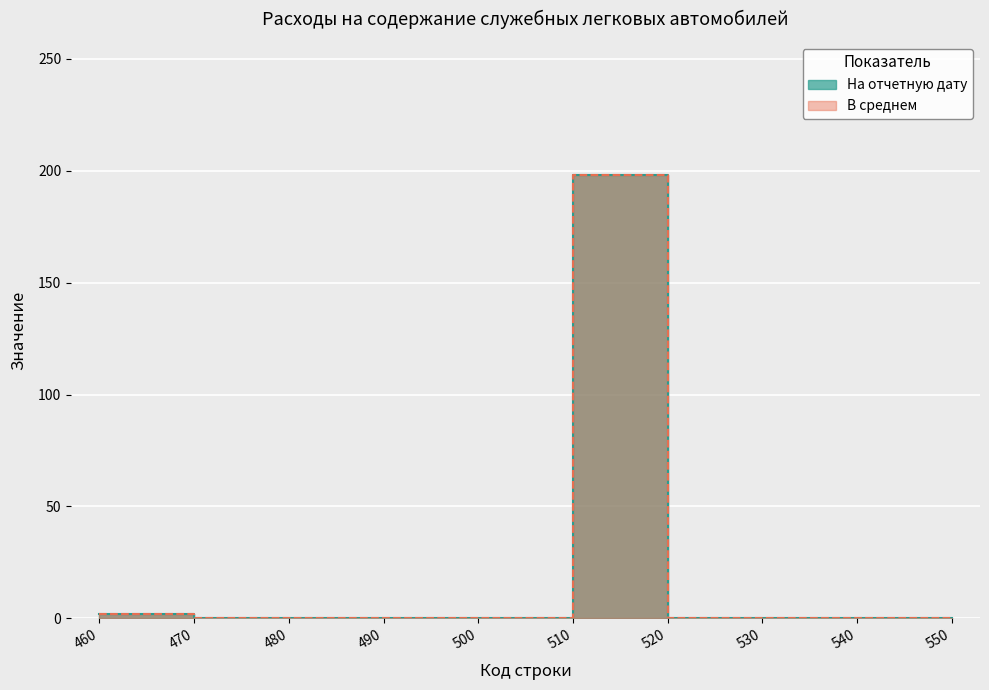

What is the approximate value of В среднем at 460?

2